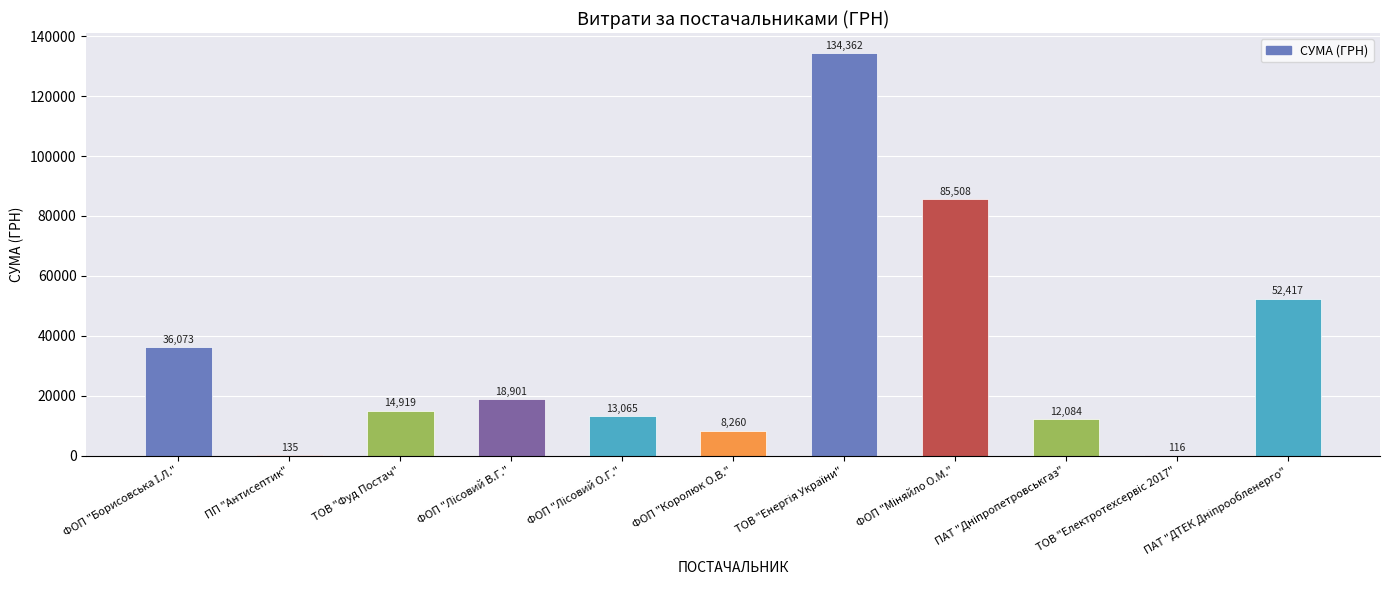

The value at ТОВ "Фуд Постач" is 14919.2. True or false?

True